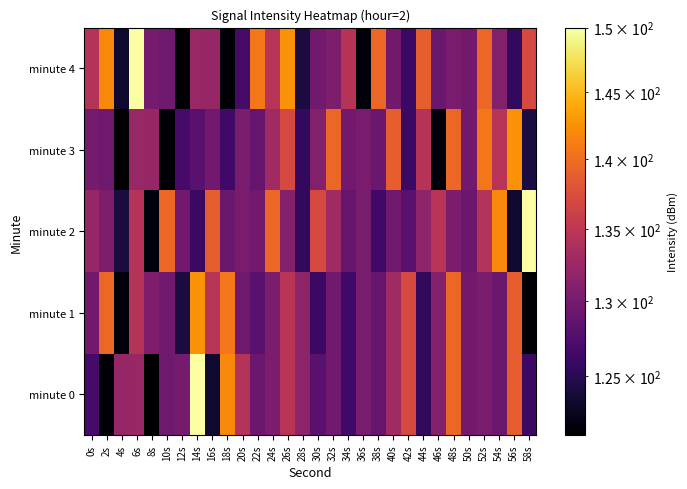

Reading right to left, list all the values displayed in this chart.

minute 0: 58s=126.0	56s=138.9	54s=129.2	52s=130.2	50s=129.7	48s=139.5	46s=130.9	44s=125.6	42s=137.0	40s=132.9	38s=128.8	36s=130.1	34s=126.5	32s=129.6	30s=128.1	28s=131.6	26s=134.5	24s=130.3	22s=129.3	20s=134.3	18s=141.9	16s=123.4	14s=150.0	12s=129.9	10s=129.5	8s=121.2	6s=132.3	4s=132.2	2s=121.4	0s=126.8
minute 1: 58s=121.4	56s=138.9	54s=129.2	52s=130.2	50s=129.7	48s=139.5	46s=130.9	44s=125.6	42s=137.0	40s=132.9	38s=128.8	36s=130.1	34s=126.5	32s=129.6	30s=126.0	28s=131.6	26s=134.5	24s=130.3	22s=128.1	20s=129.5	18s=140.7	16s=134.6	14s=142.5	12s=124.1	10s=129.6	8s=130.4	6s=134.4	4s=121.7	2s=139.5	0s=129.7
minute 2: 58s=150.0	56s=123.4	54s=141.9	52s=134.3	50s=129.3	48s=130.3	46s=134.5	44s=131.6	42s=128.1	40s=129.6	38s=126.5	36s=130.1	34s=128.8	32s=132.9	30s=137.0	28s=125.6	26s=130.9	24s=139.5	22s=129.7	20s=130.2	18s=129.2	16s=138.9	14s=126.0	12s=129.7	10s=139.5	8s=121.7	6s=134.4	4s=124.1	2s=130.4	0s=132.2
minute 3: 58s=124.1	56s=142.5	54s=134.6	52s=140.7	50s=129.7	48s=139.5	46s=121.7	44s=134.4	42s=126.0	40s=138.9	38s=129.2	36s=130.2	34s=129.7	32s=139.5	30s=130.9	28s=125.6	26s=137.0	24s=132.9	22s=128.8	20s=130.1	18s=126.5	16s=129.6	14s=128.1	12s=126.8	10s=121.4	8s=132.2	6s=132.3	4s=121.2	2s=129.5	0s=129.9
minute 4: 58s=137.0	56s=125.6	54s=130.9	52s=139.5	50s=129.7	48s=130.2	46s=129.2	44s=138.9	42s=126.0	40s=129.7	38s=139.5	36s=121.7	34s=134.4	32s=130.4	30s=129.6	28s=124.1	26s=142.5	24s=134.6	22s=140.7	20s=126.8	18s=121.4	16s=132.2	14s=132.3	12s=121.2	10s=129.5	8s=129.9	6s=150.0	4s=123.4	2s=141.9	0s=134.3